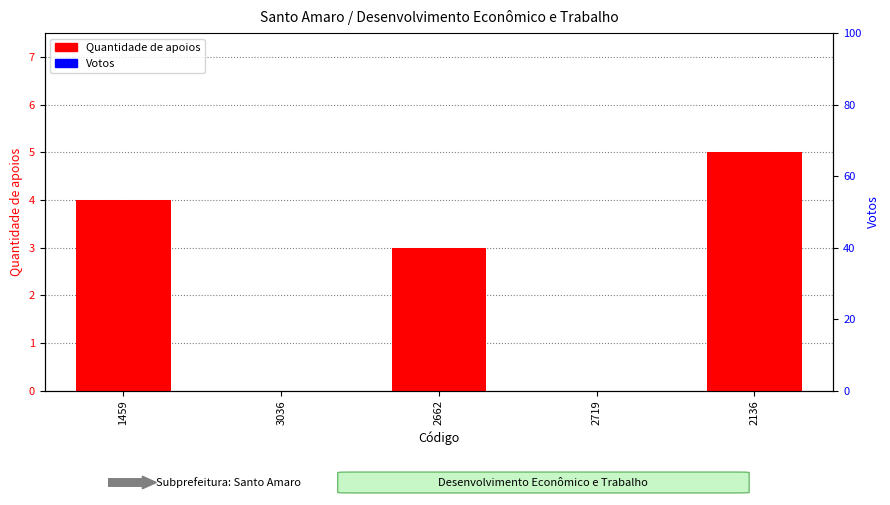

Are the bars grouped side by side (vs. stacked)?

Yes